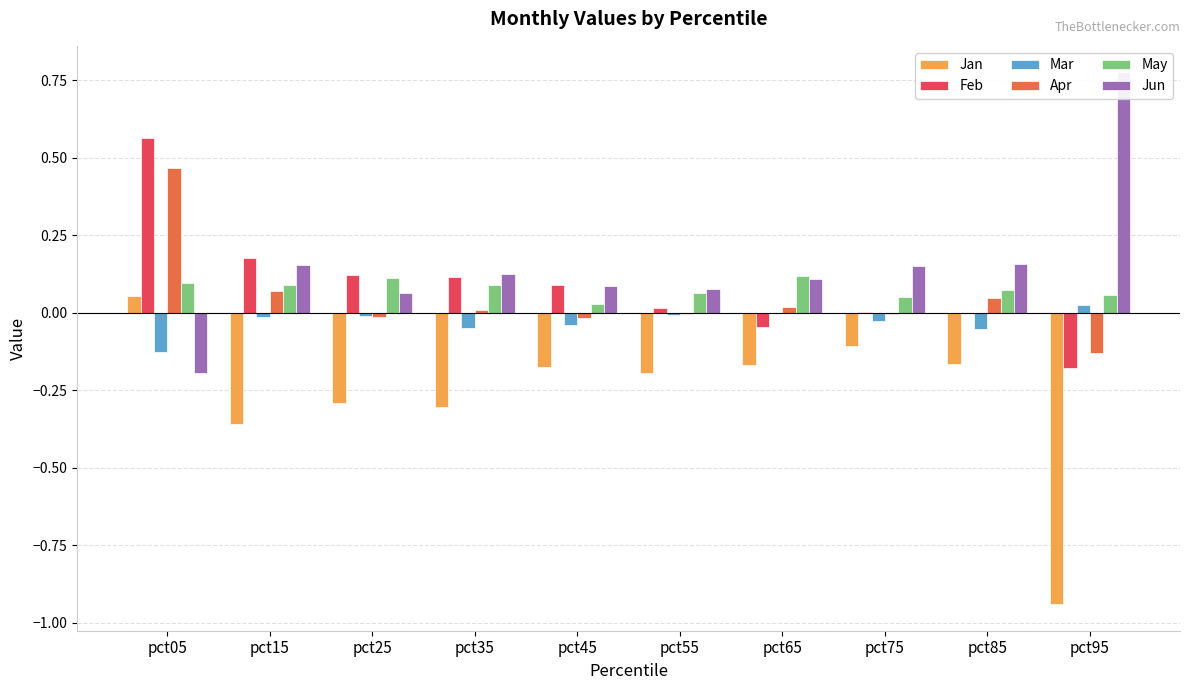

What are all the series names shown in the legend?

Jan, Feb, Mar, Apr, May, Jun